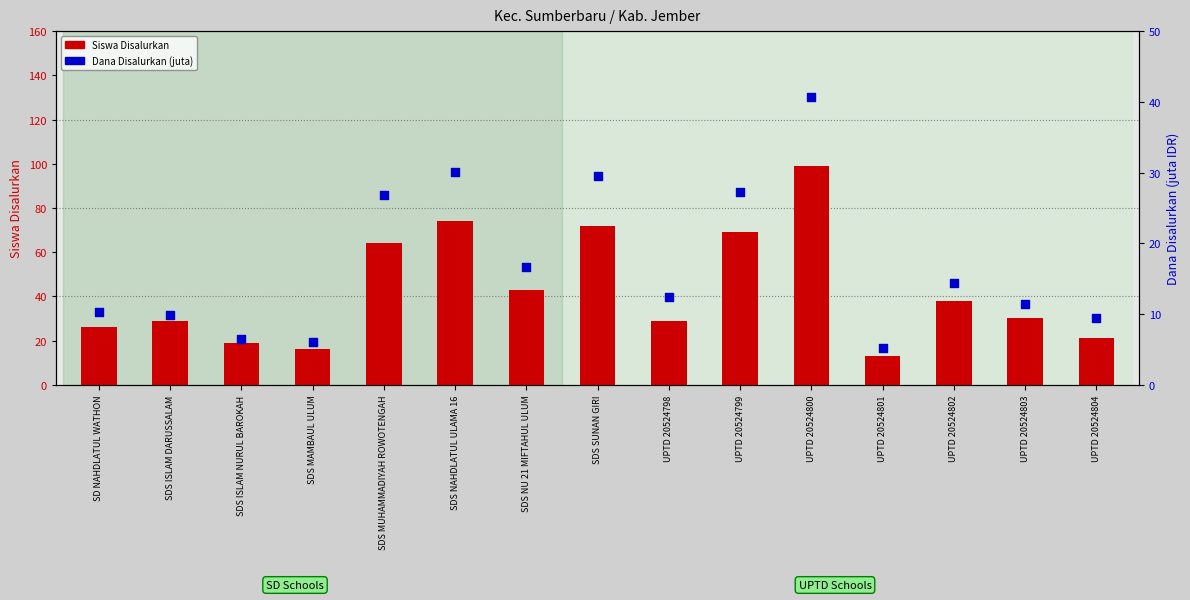

What is the total value across all series at SDS ISLAM NURUL BAROKAH?

25.5